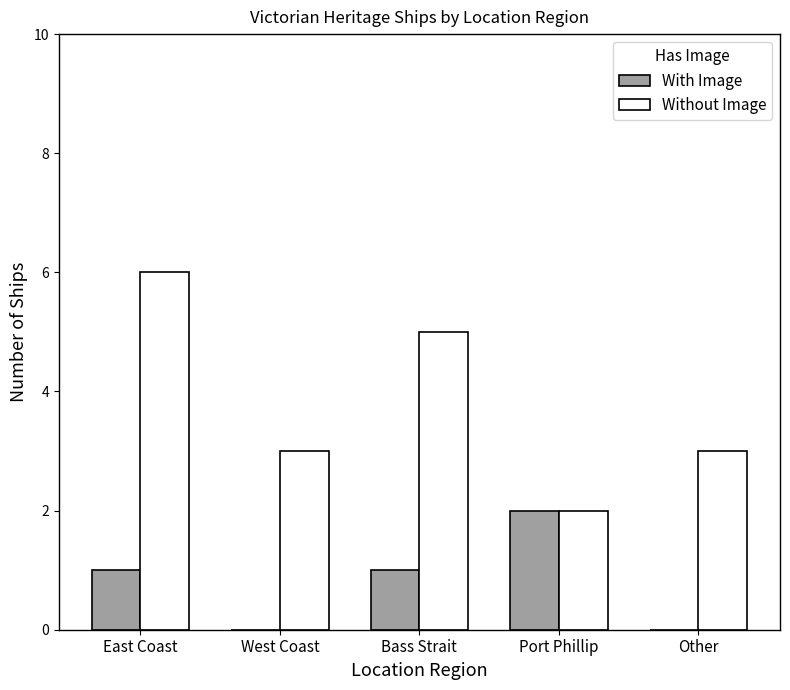

What is the greatest value displayed?

6